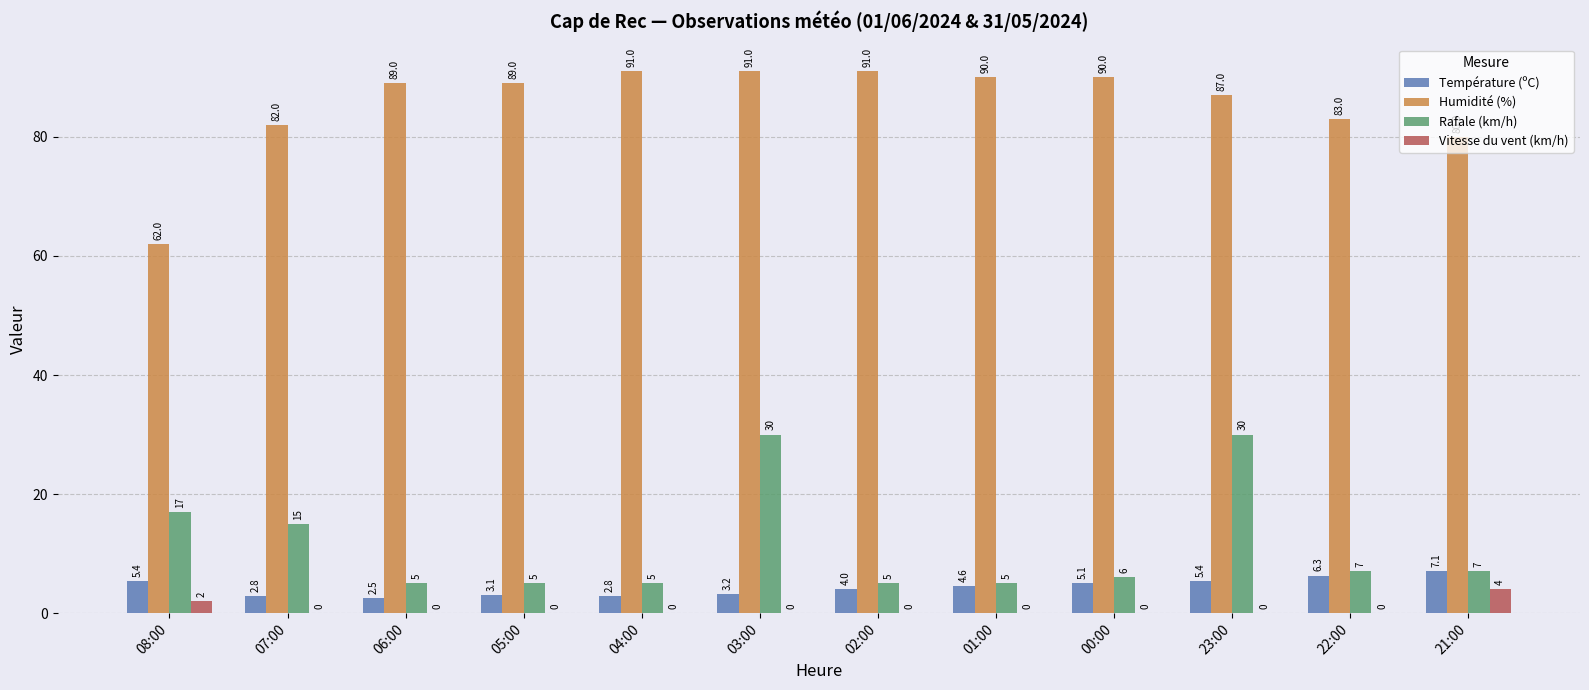

Which series changed the most between 07:00 and 03:00?

Rafale (km/h)